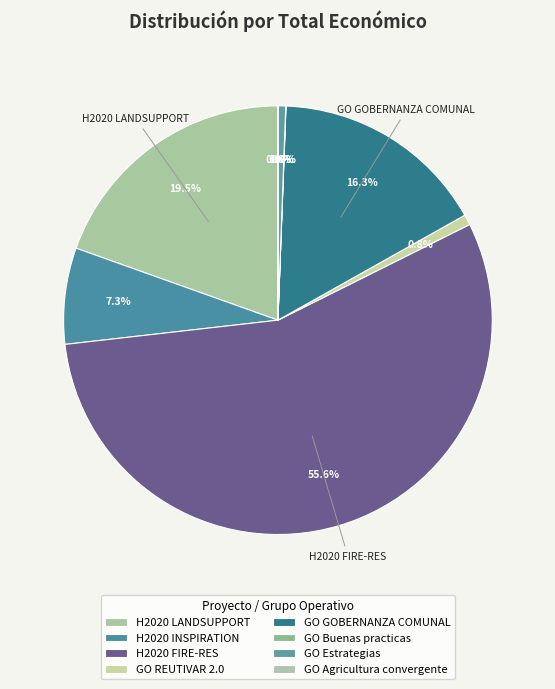

True or false: GO REUTIVAR 2.0 accounts for 11% of the total.

False